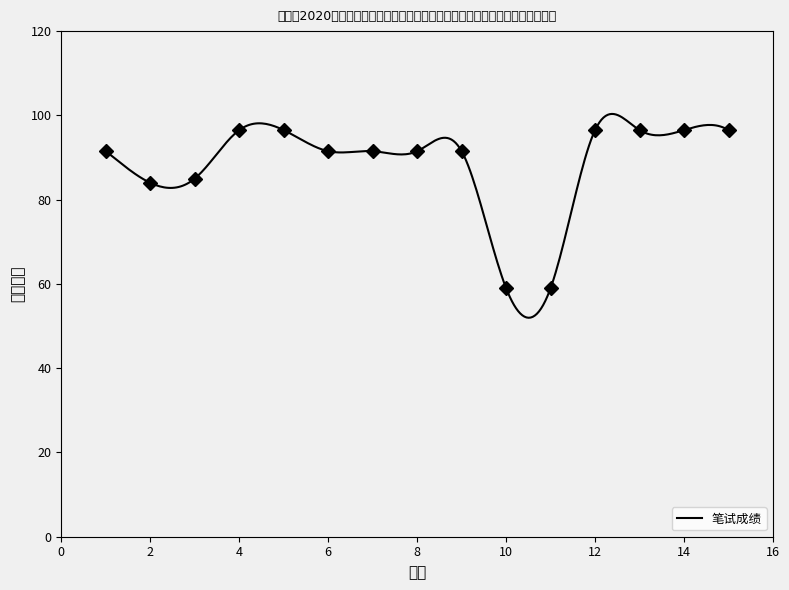

What is the ratio of the value at 2 to the value at 11?

1.4